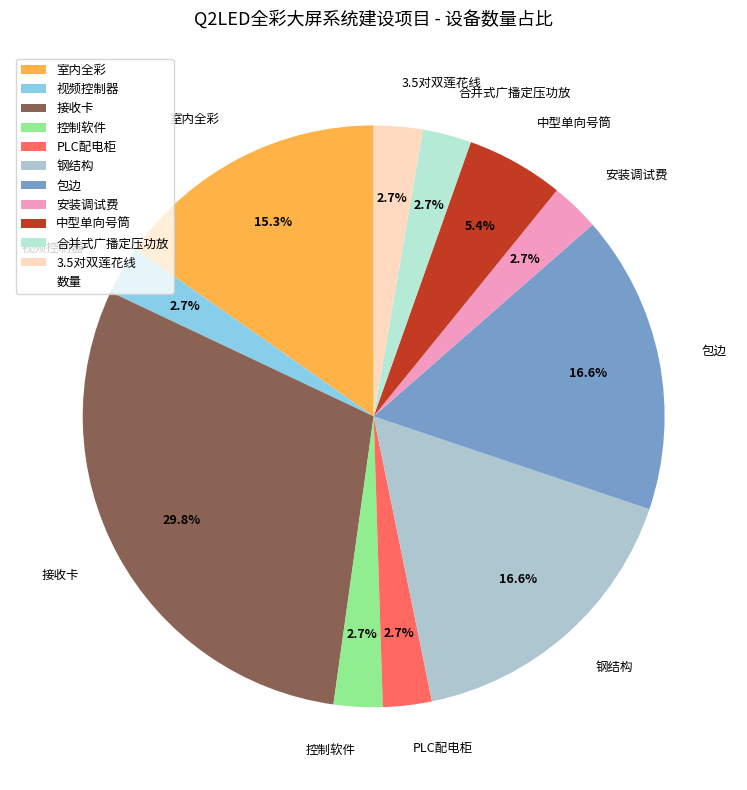

True or false: 室内全彩 accounts for 8% of the total.

False